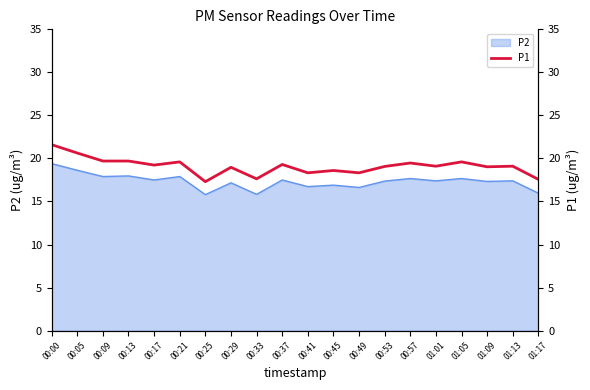

What is the difference between the maximum and minimum values?

4.3